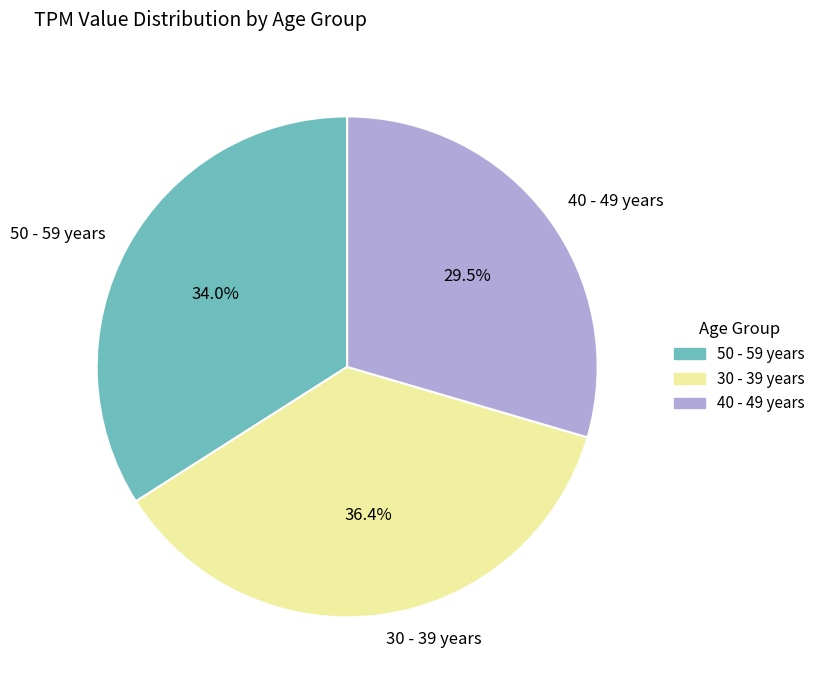

Does any single category account for the majority?

No